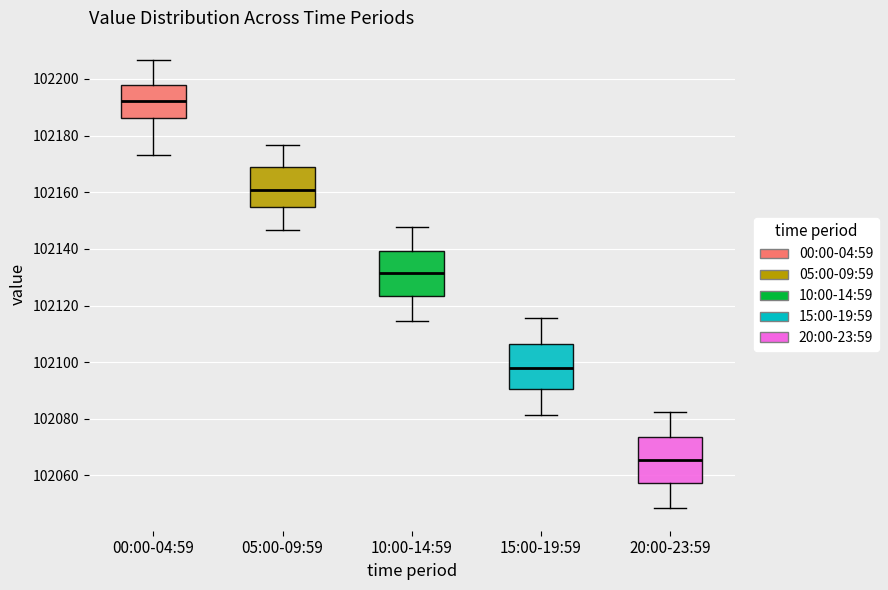

Where does the upper whisker of the box for 05:00-09:59 end on the y-axis? The values are not printed on the chart, so give them approximately, as read against the axis.

102176